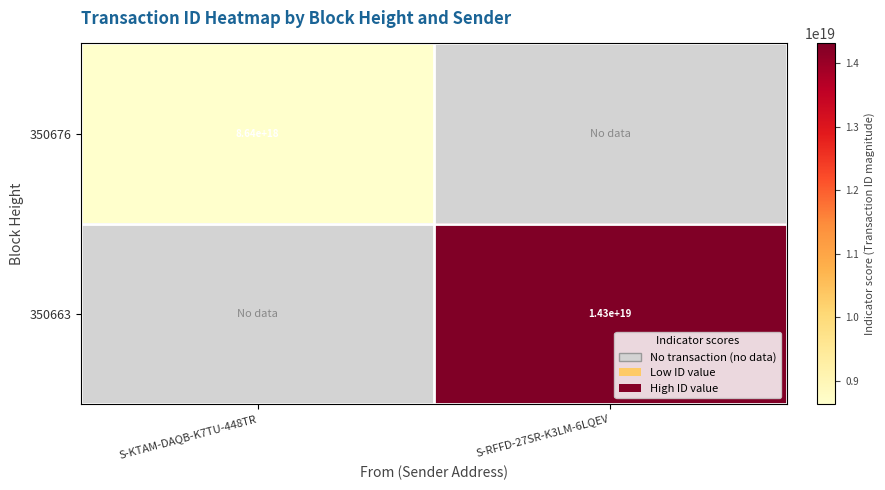

Which category has the highest value across all series?

S-RFFD-27SR-K3LM-6LQEV